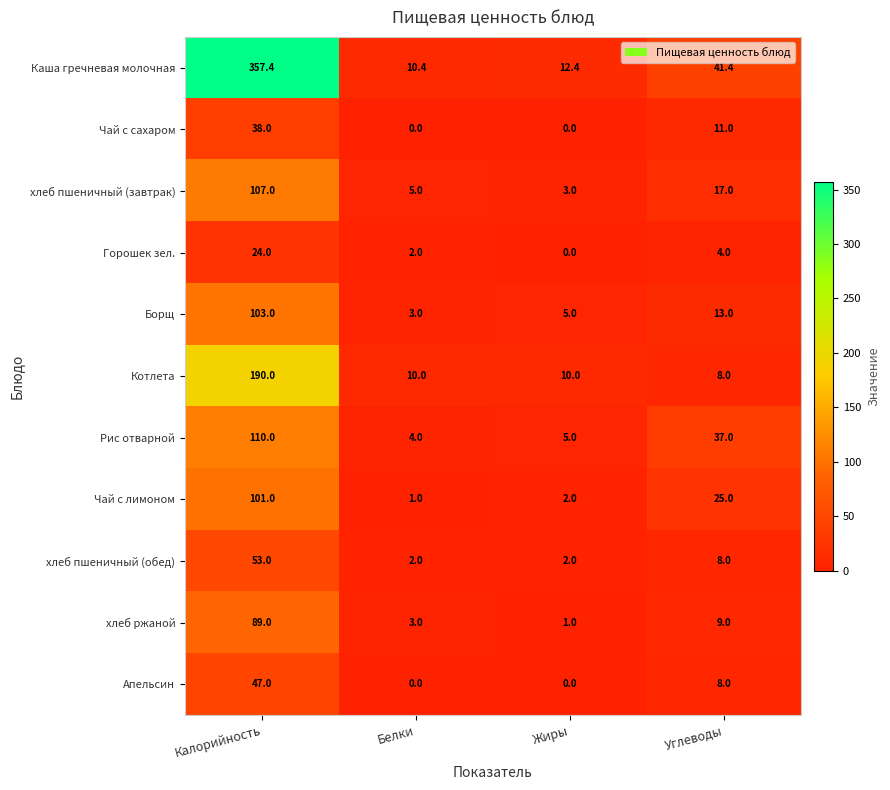

What is the difference between the maximum and minimum values in the Апельсин series?

47.0